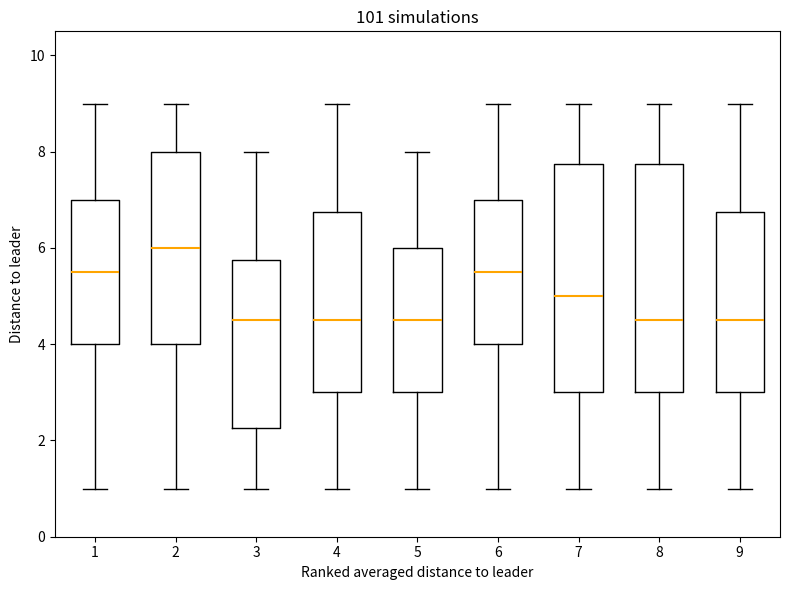

Where does the upper whisker of the box at x = 5 end on the y-axis? The values are not printed on the chart, so give them approximately, as read against the axis.

8.0